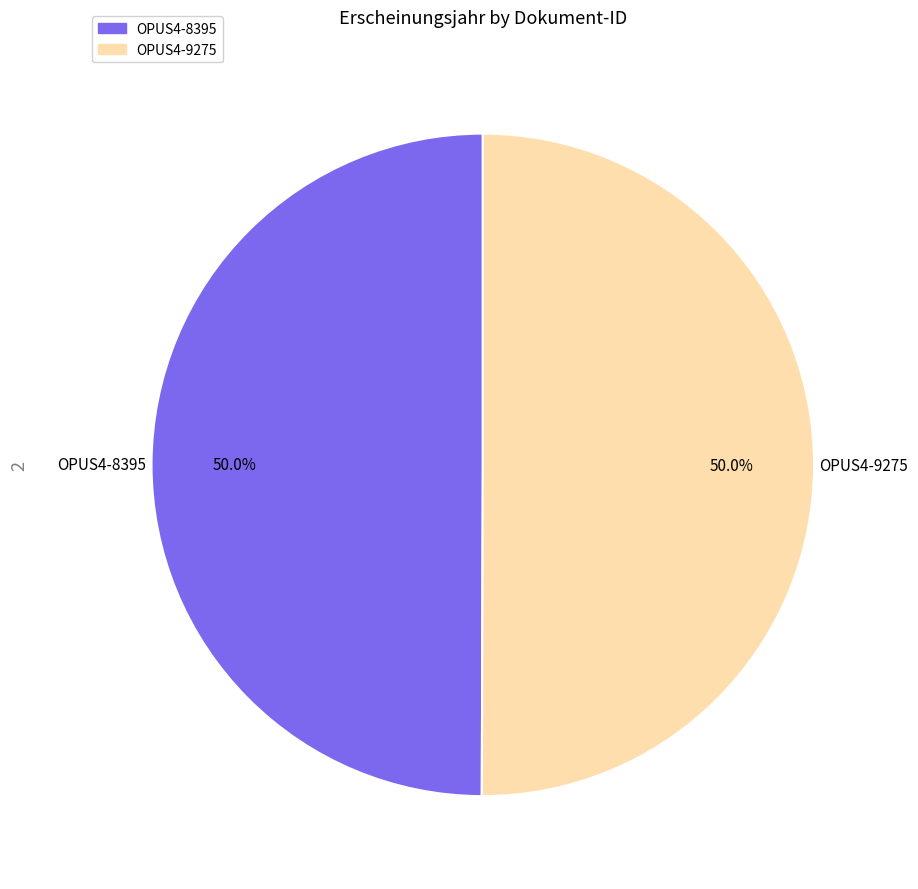

Approximately how many times larger is the value at OPUS4-9275 compared to OPUS4-8395?

1.0